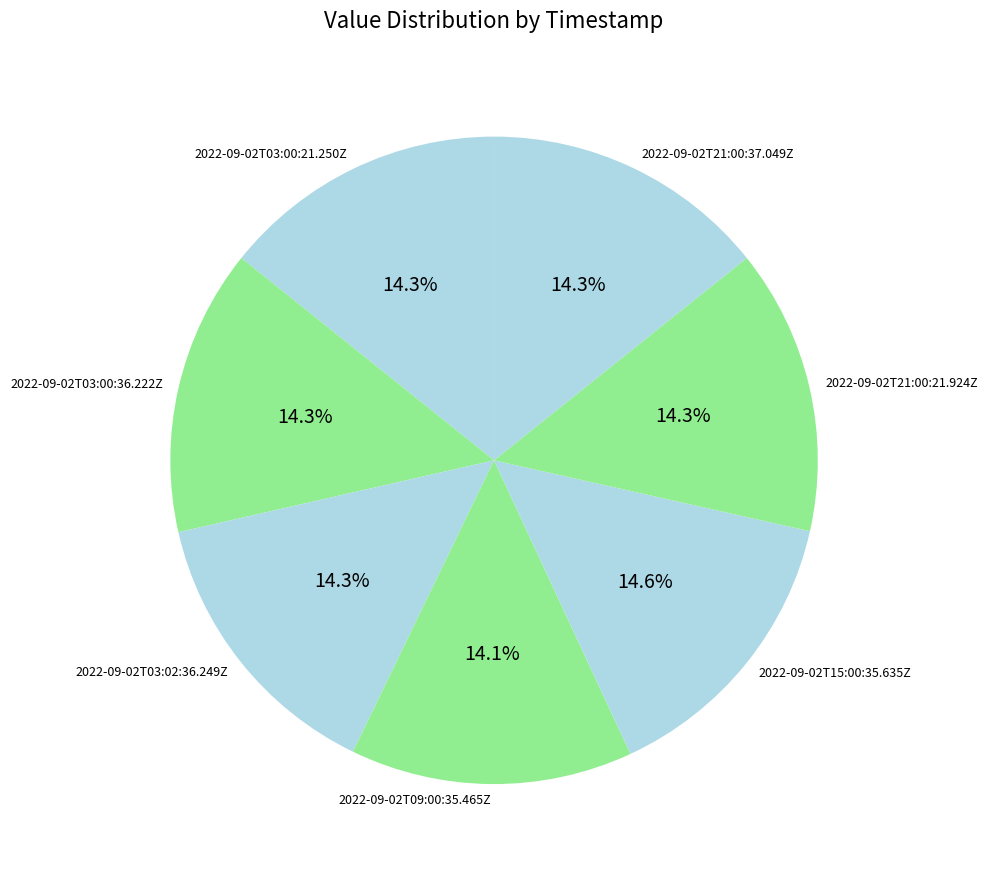

How many segments does this pie chart have?

7